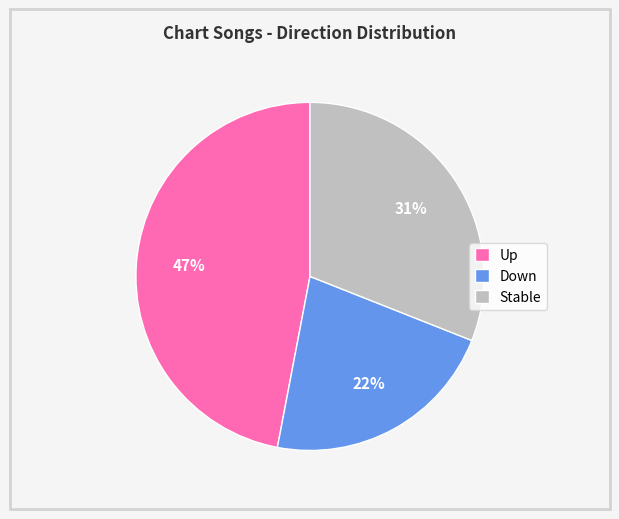

Combined, do Down and Up account for over 50%?

Yes